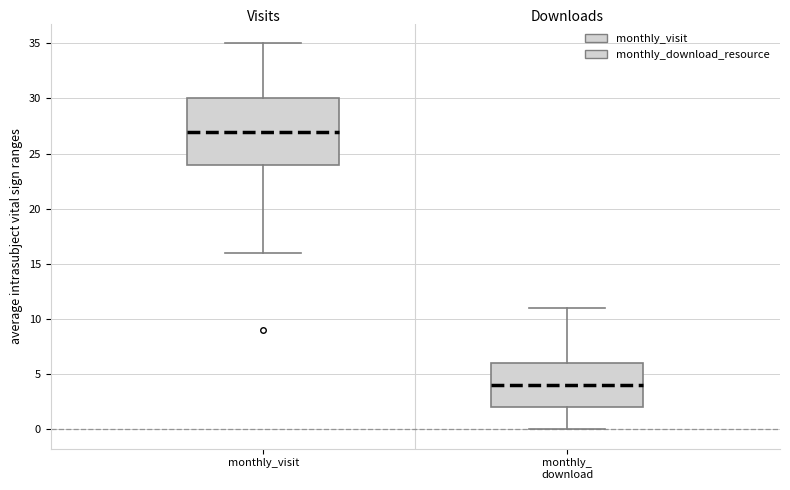

Where is the lower edge of the box for monthly_ download on the y-axis? The values are not printed on the chart, so give them approximately, as read against the axis.

2